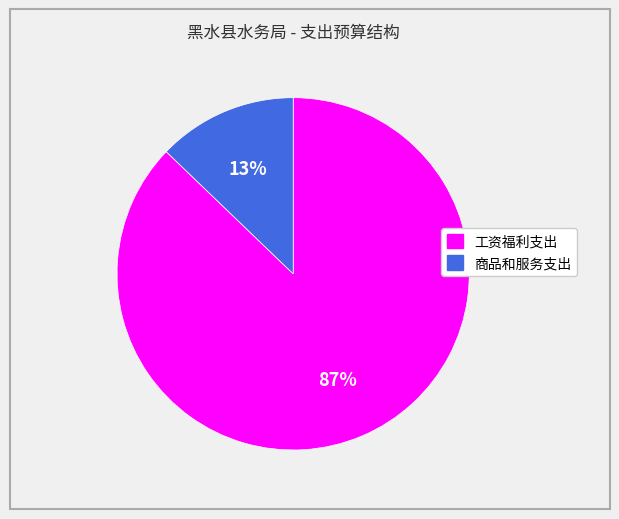

What percentage is the 工资福利支出 slice, to the nearest percent?

87%